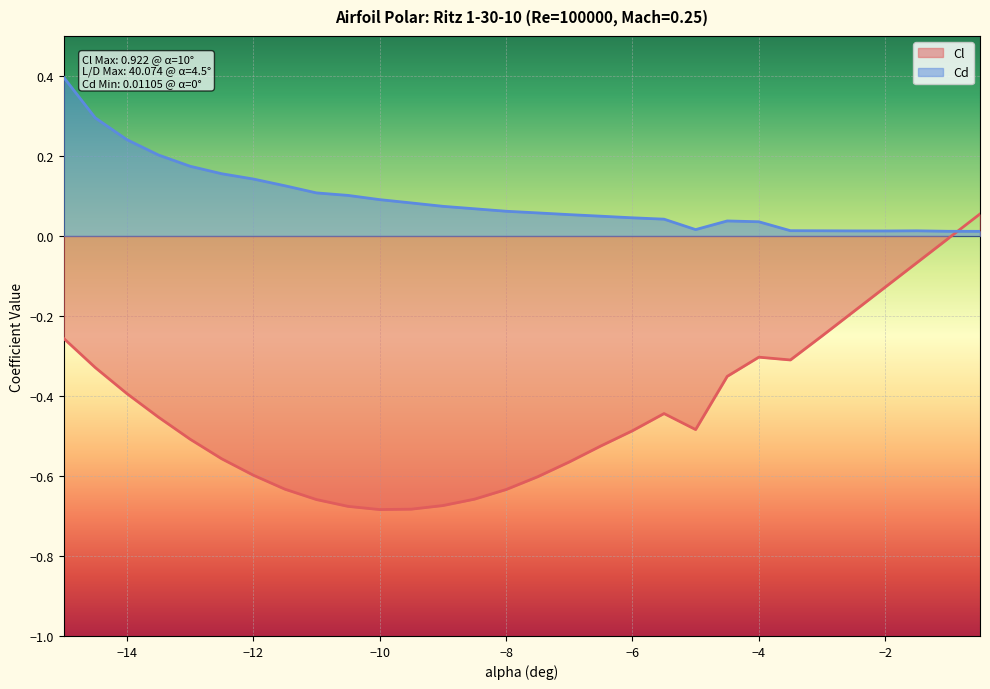

How many lines are shown in the chart?

2